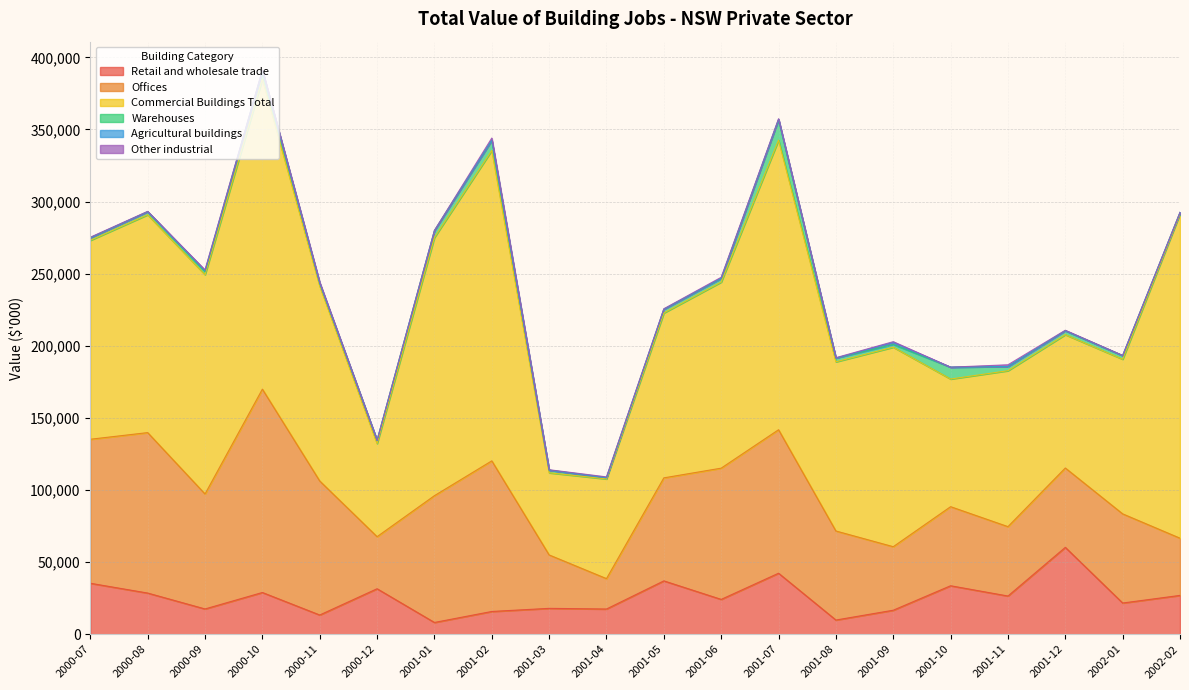

How many data points in Warehouses are less than 2522?

18